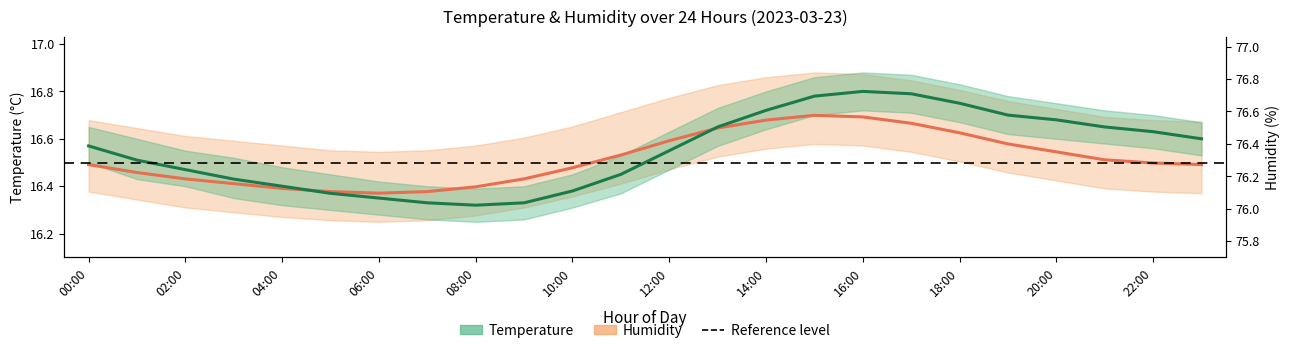

Is it true that Humidity (mean) equals 9.2 at 10:00?

False